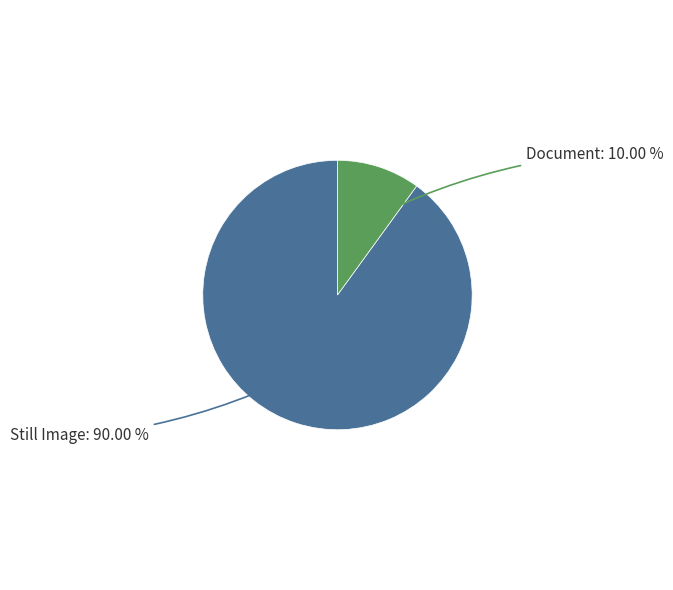

What is the majority slice?

Still Image